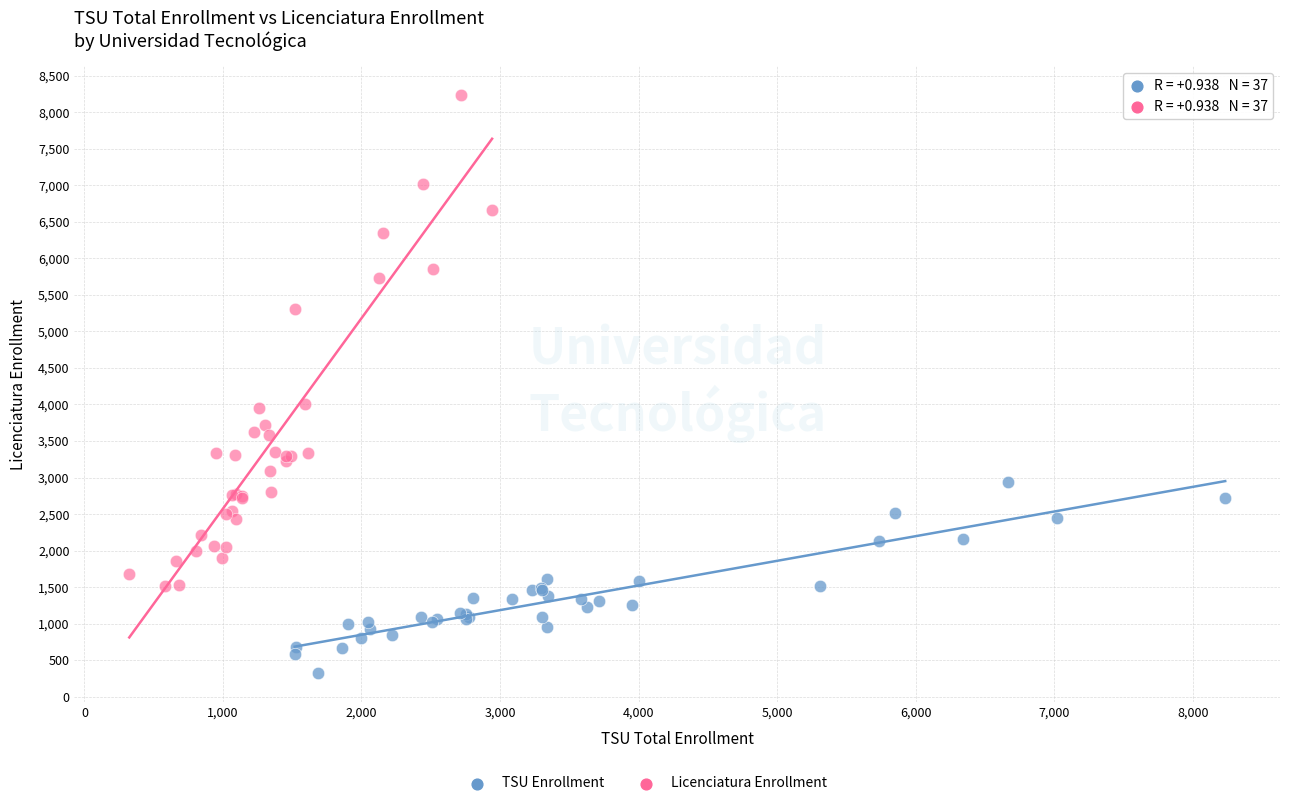

Which series contains the highest Y value?

Licenciatura Enrollment